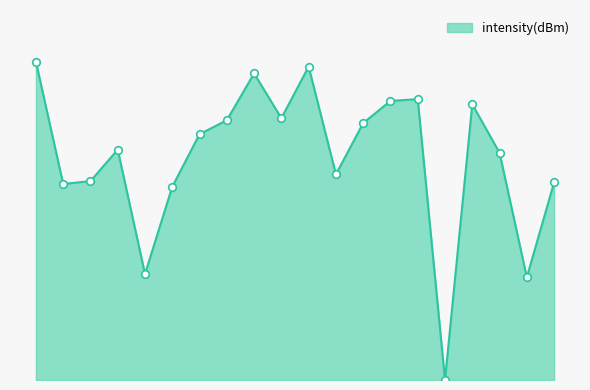

Does the chart have visible grid lines?

No